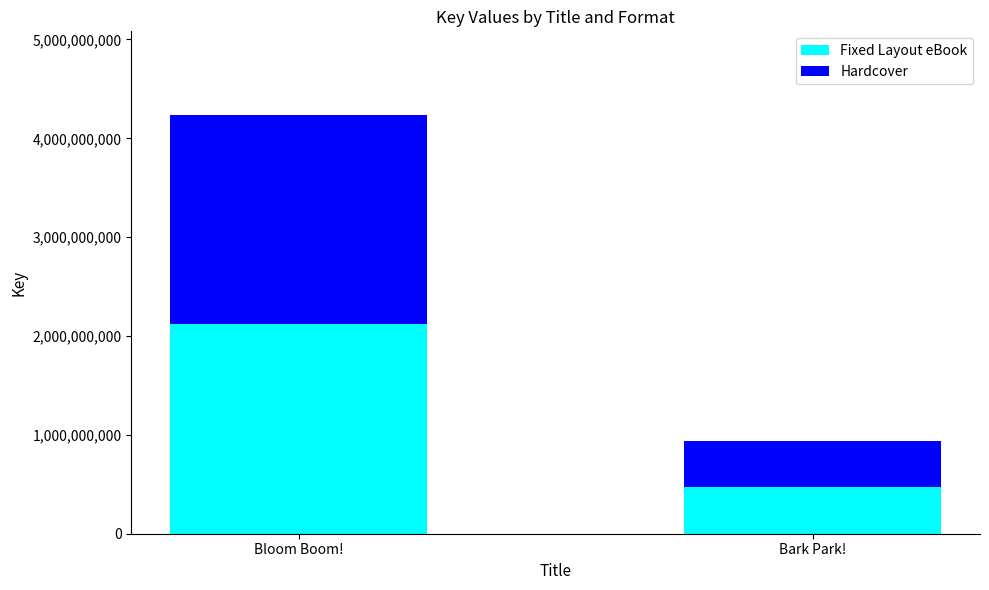

At which label does Fixed Layout eBook reach its minimum?

Bark Park!